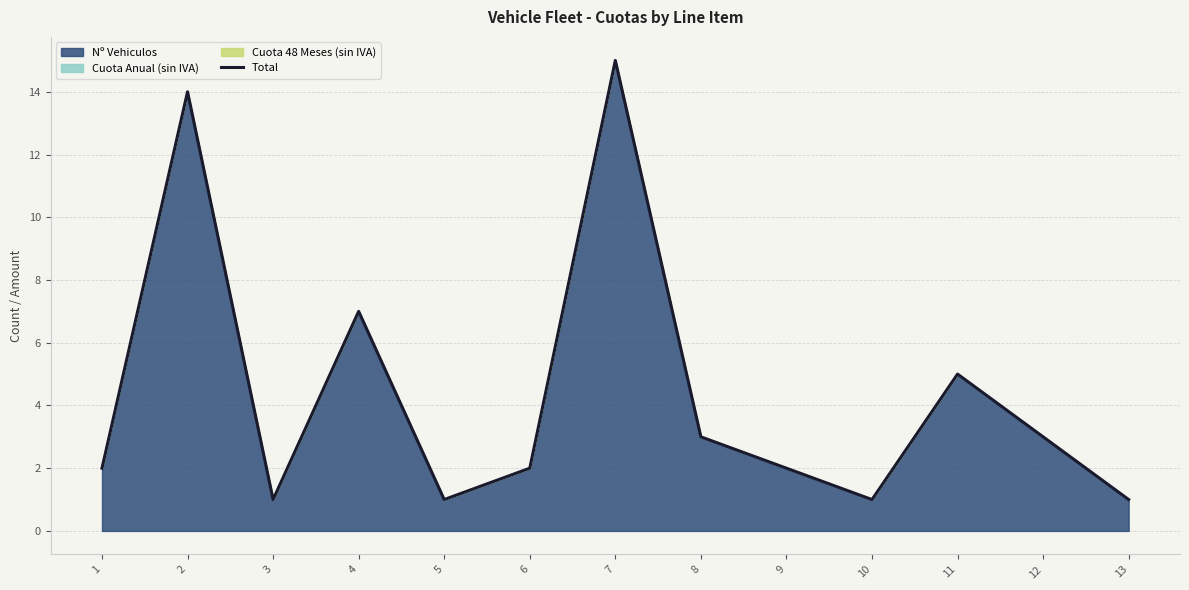

What is the change in value from 2 to 3?

-13